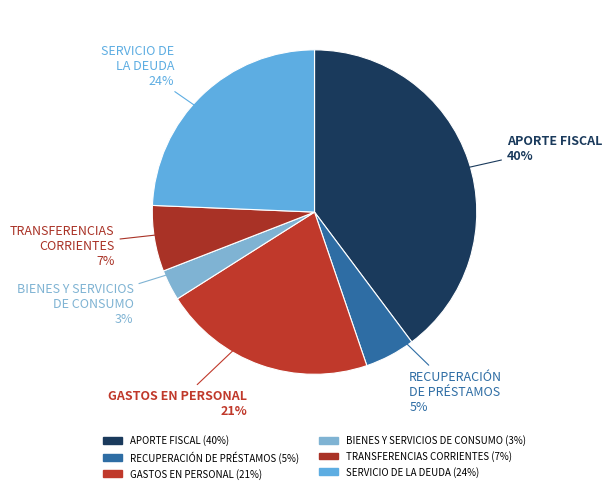

What is the ratio of the value at SERVICIO DE LA DEUDA to the value at APORTE FISCAL?

0.6